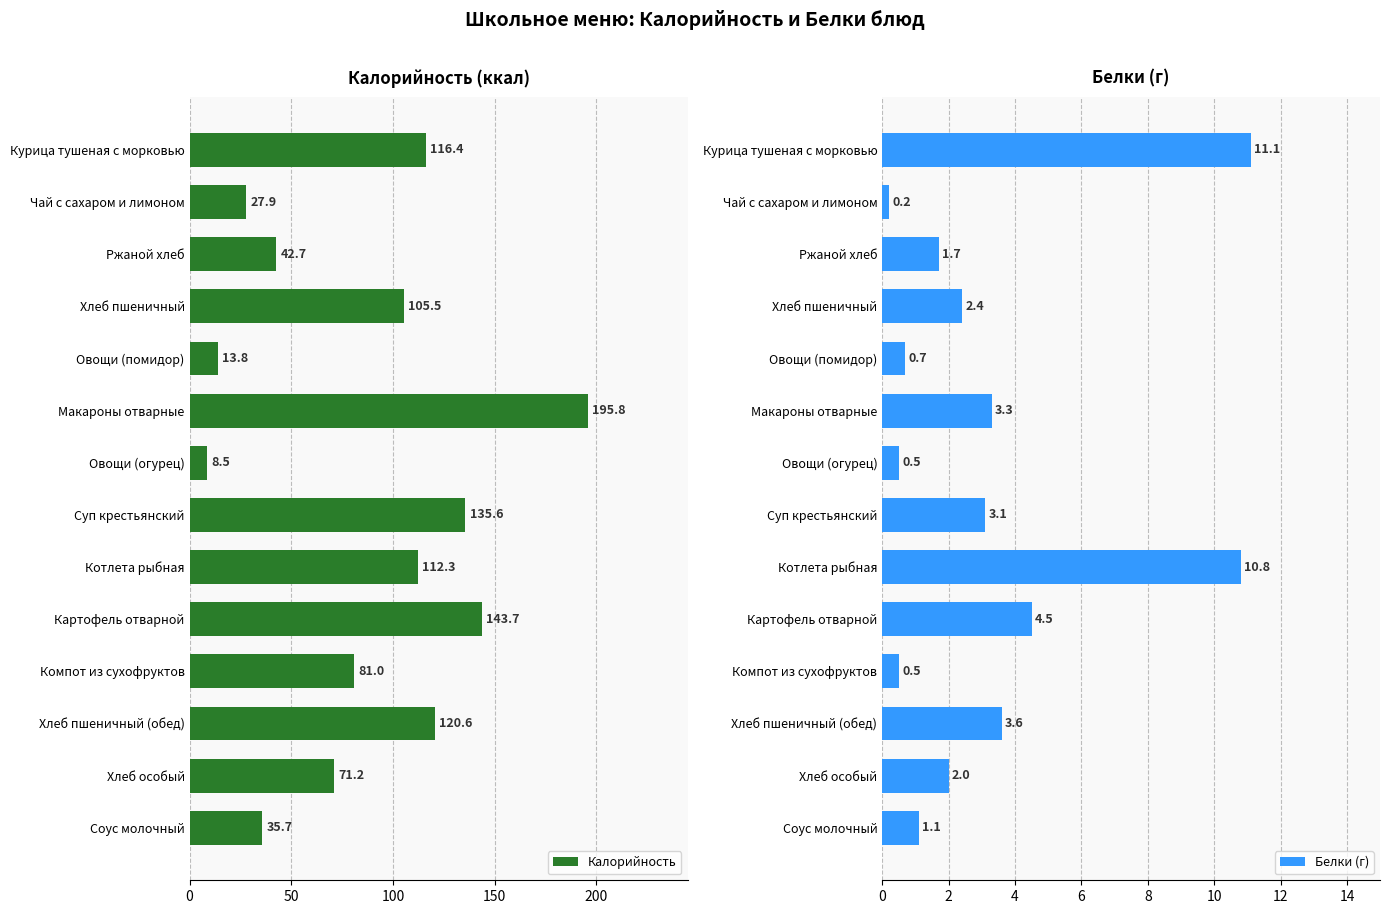

What is the value of the Калорийность bar at the 14th from the left?

35.7